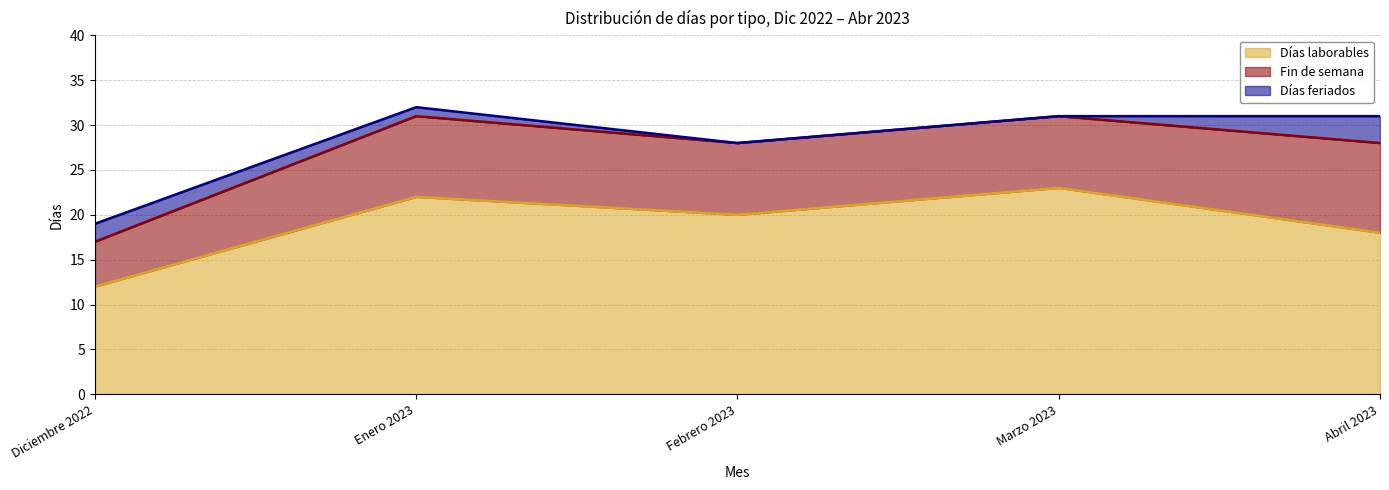

What is the highest value of the Fin de semana series?

10